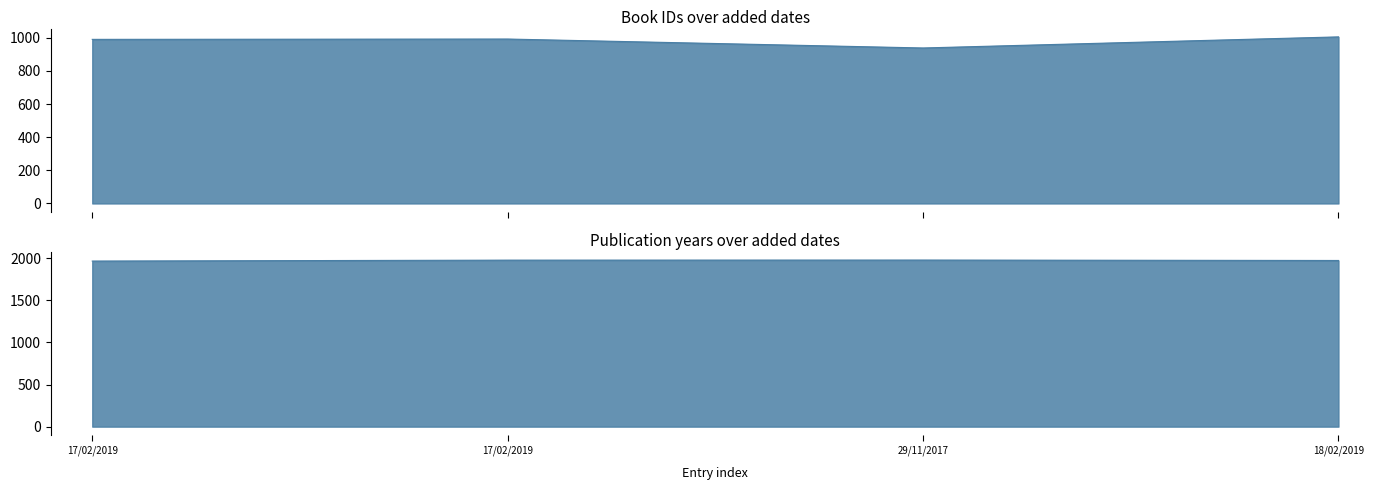

How many categories are shown in the chart?

4